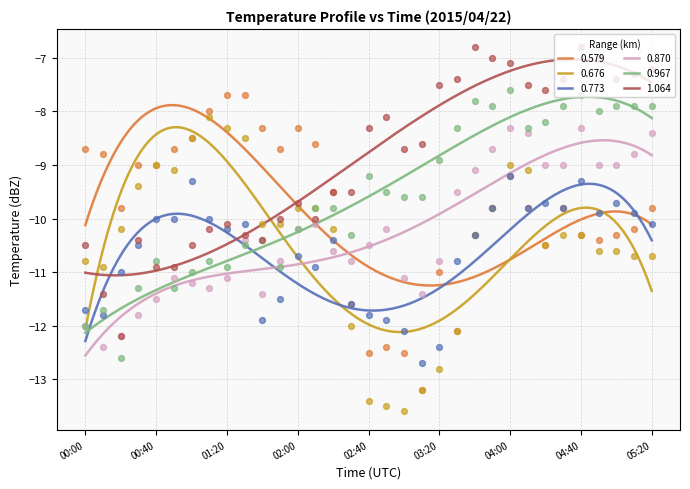

Which series has the largest total across all categories?

1.064